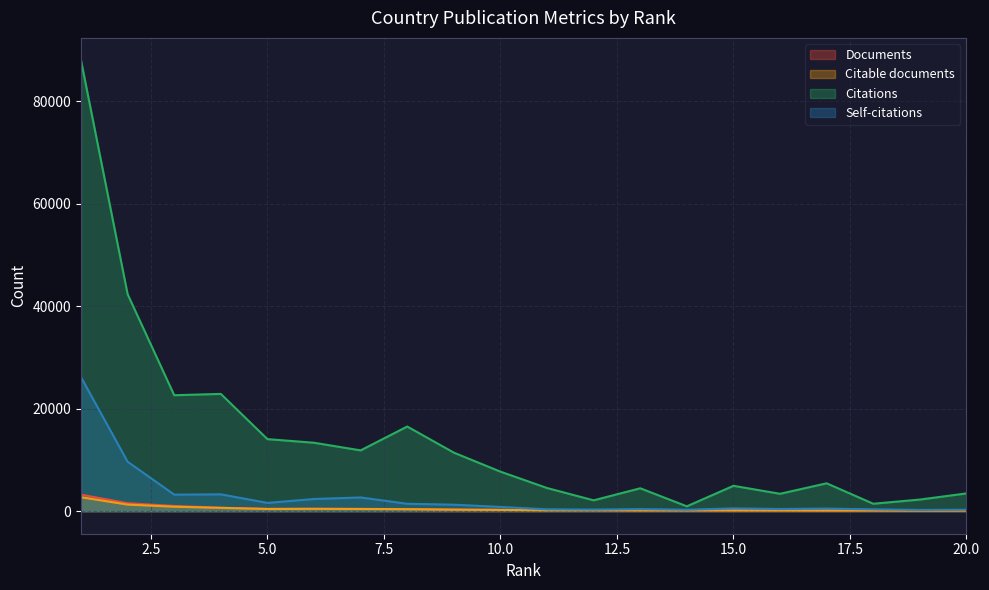

Reading left to right, transcribe all the data shown in this chart.

Documents: 1=3222	2=1562	3=1020	4=679	5=474	6=470	7=453	8=428	9=330	10=274	11=248	12=197	13=177	14=163	15=160	16=151	17=144	18=135	19=131	20=128
Citable documents: 1=2721	2=1288	3=876	4=650	5=425	6=460	7=428	8=389	9=300	10=248	11=163	12=181	13=151	14=157	15=155	16=150	17=131	18=132	19=119	20=122
Citations: 1=88016	2=42359	3=22642	4=22900	5=14070	6=13365	7=11873	8=16531	9=11434	10=7721	11=4525	12=2120	13=4472	14=952	15=4955	16=3397	17=5446	18=1454	19=2270	20=3470
Self-citations: 1=26156	2=9654	3=3231	4=3289	5=1616	6=2381	7=2680	8=1449	9=1270	10=831	11=363	12=311	13=407	14=283	15=542	16=426	17=505	18=356	19=242	20=276